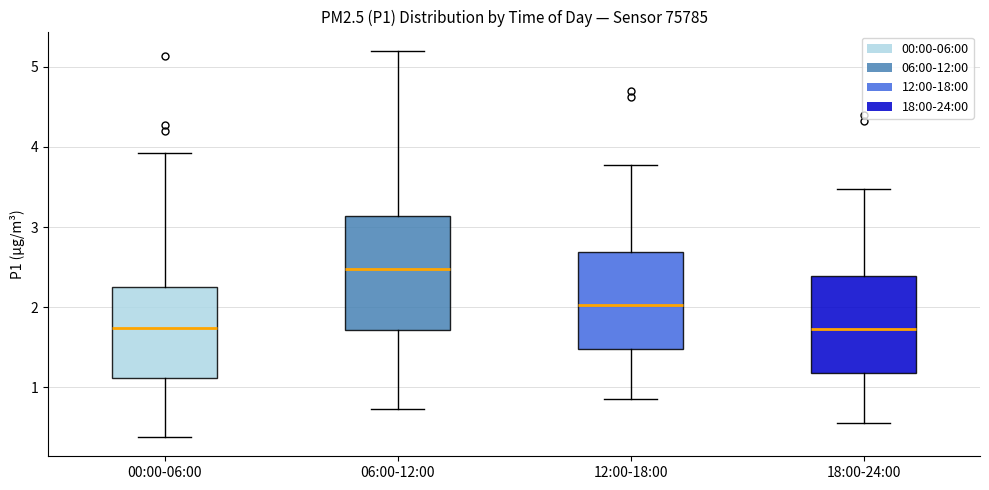

Where does the upper whisker of the box for 06:00-12:00 end on the y-axis? The values are not printed on the chart, so give them approximately, as read against the axis.

5.2